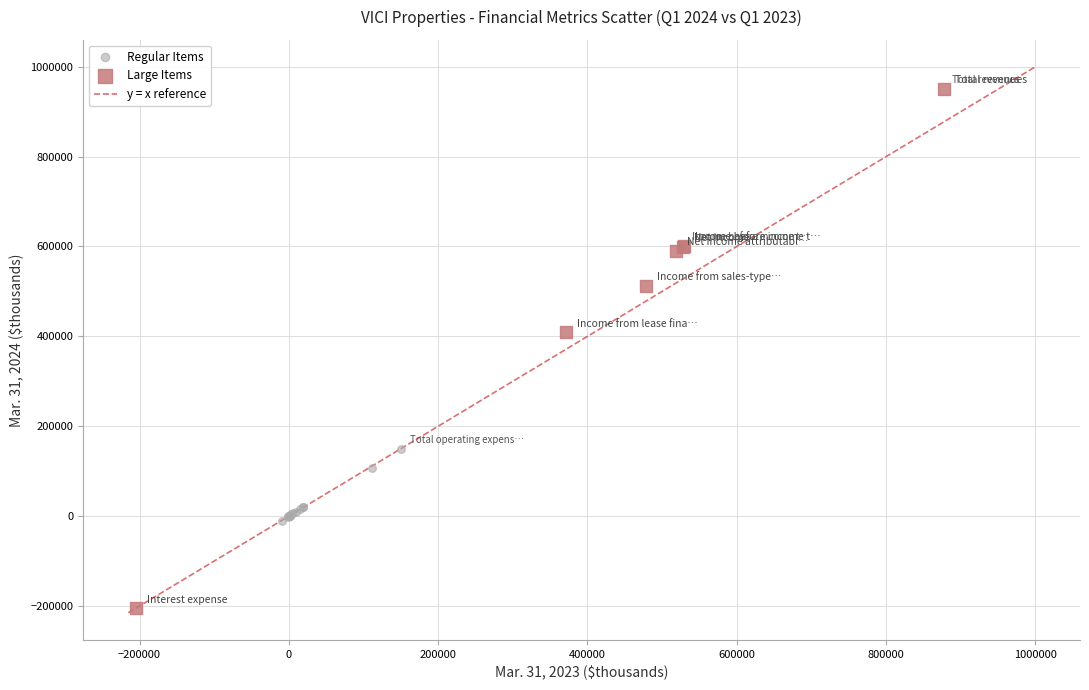

Which series has the largest Y range (max minus min)?

Large Items